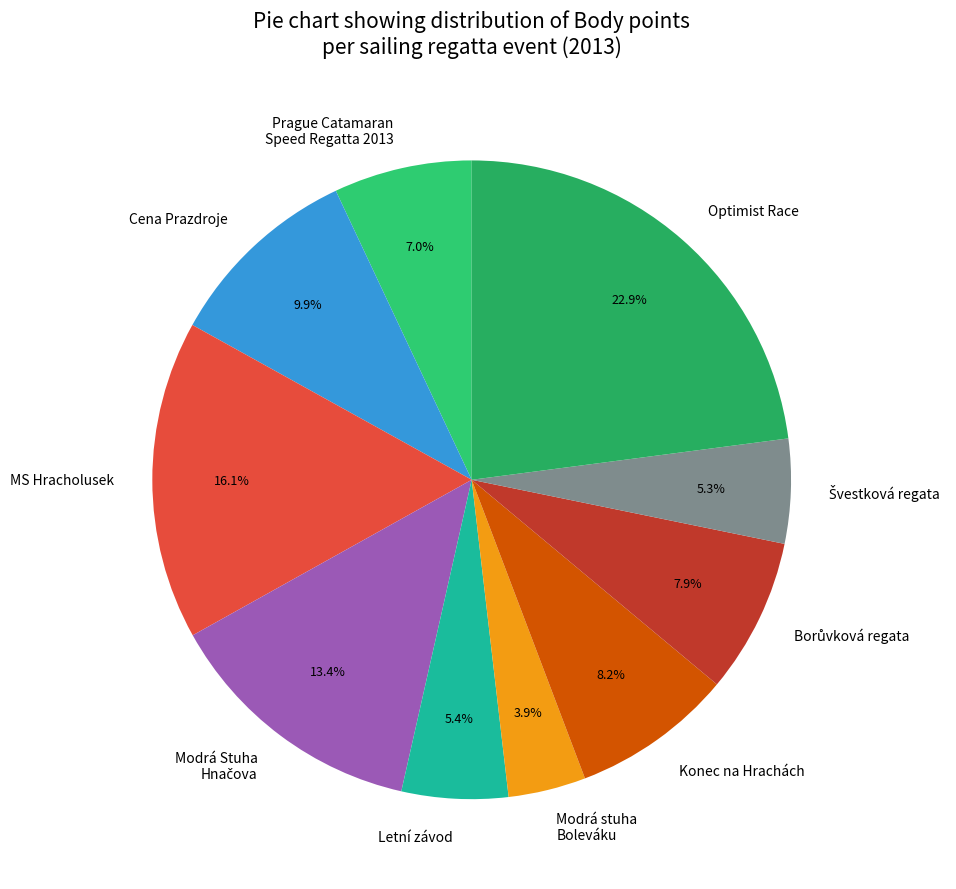

Is there a majority slice in this chart?

No